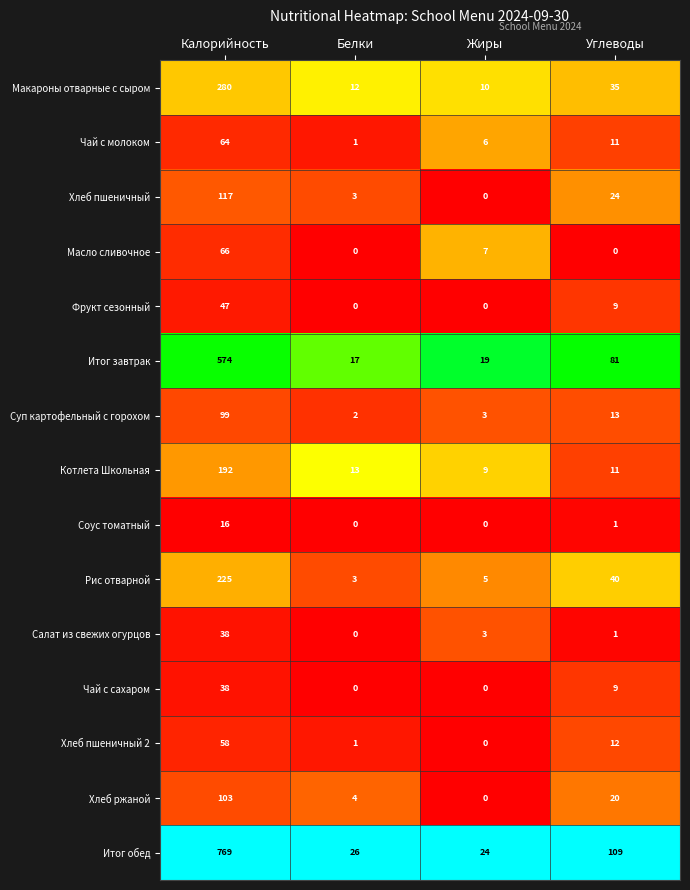

How many values in the Салат из свежих огурцов series are below 3?

2